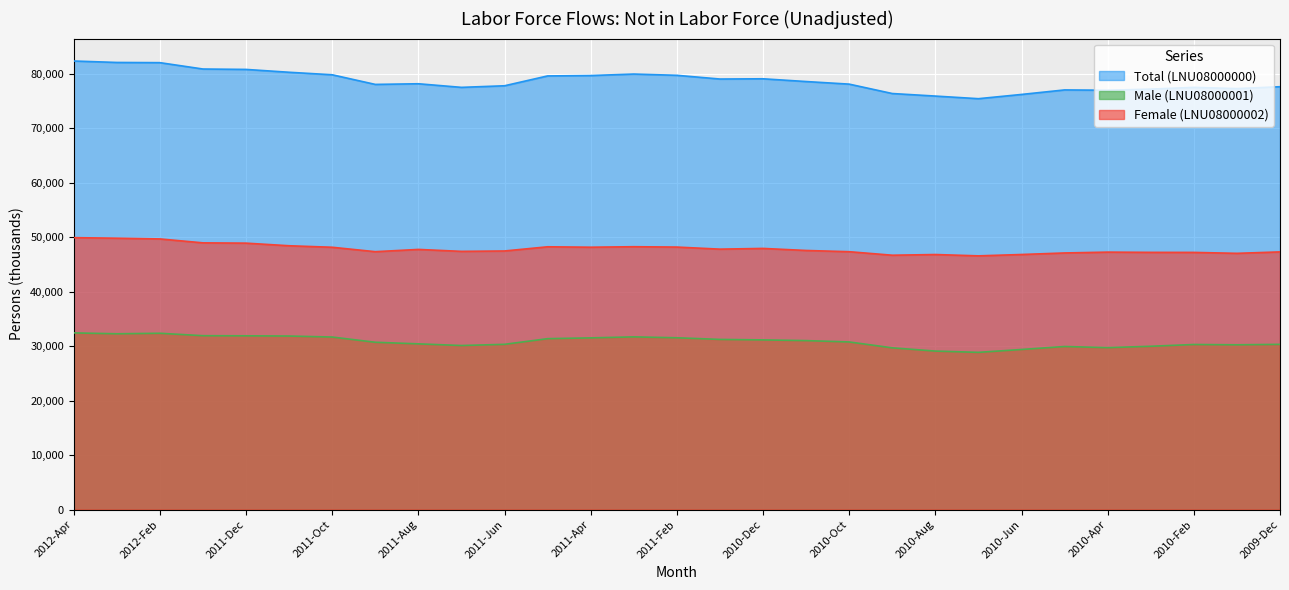

In Total (LNU08000000), how many points are lower than both neighbors (excluding endpoints)?

6